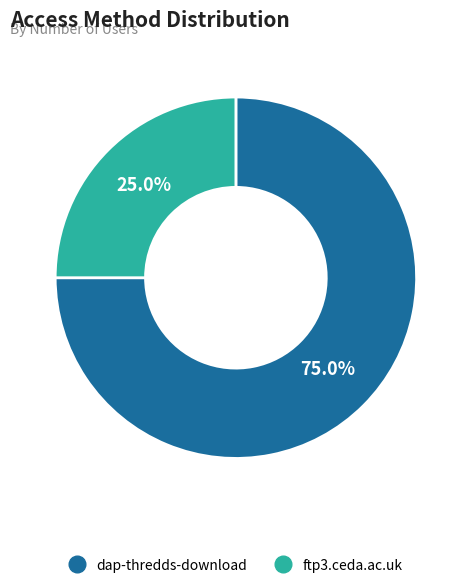

What is the majority slice?

dap-thredds-download